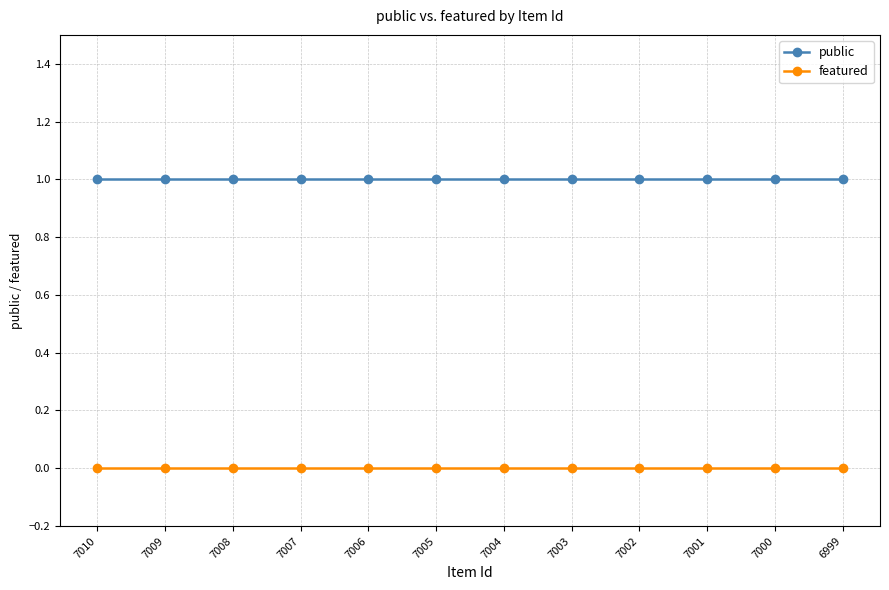

Rank the series at 6999 from lowest to highest value.

featured, public